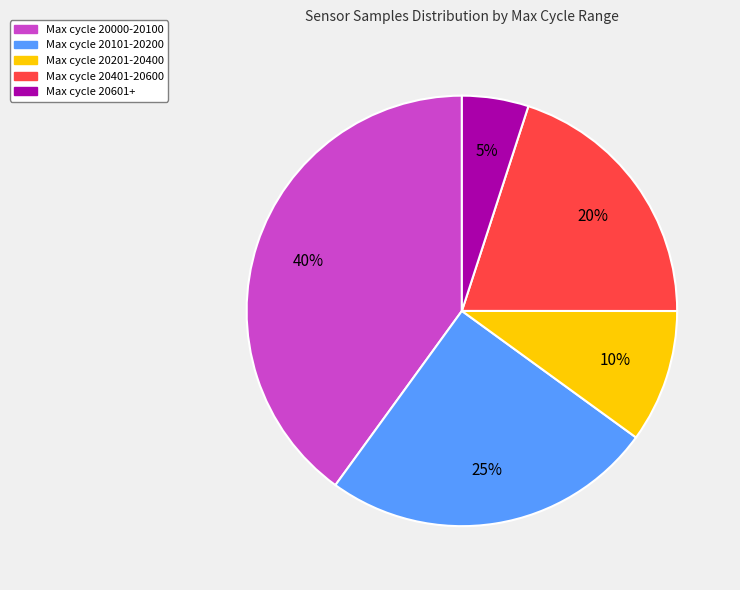

To the nearest percent, what is the difference between the largest and smallest slice percentages?

35%